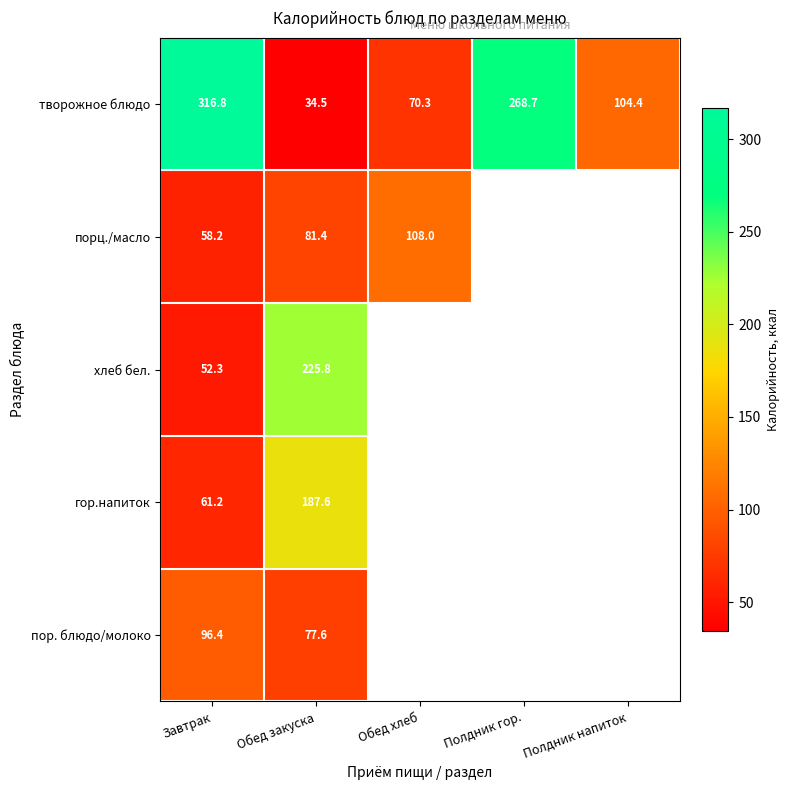

Between Полдник напиток and Обед хлеб, which is larger?

Полдник напиток